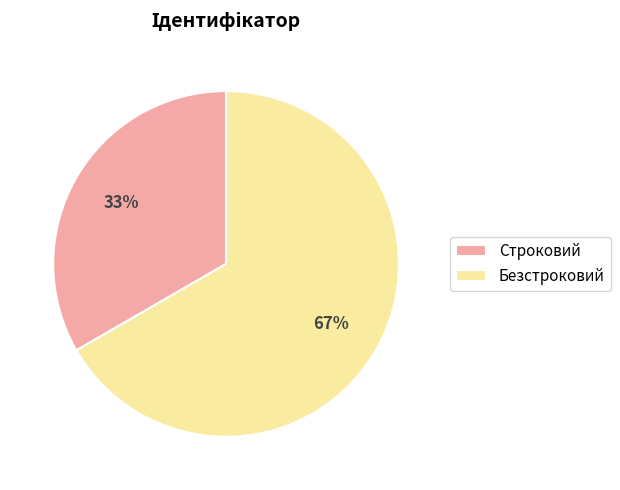

To the nearest percent, what portion does Строковий represent?

33%